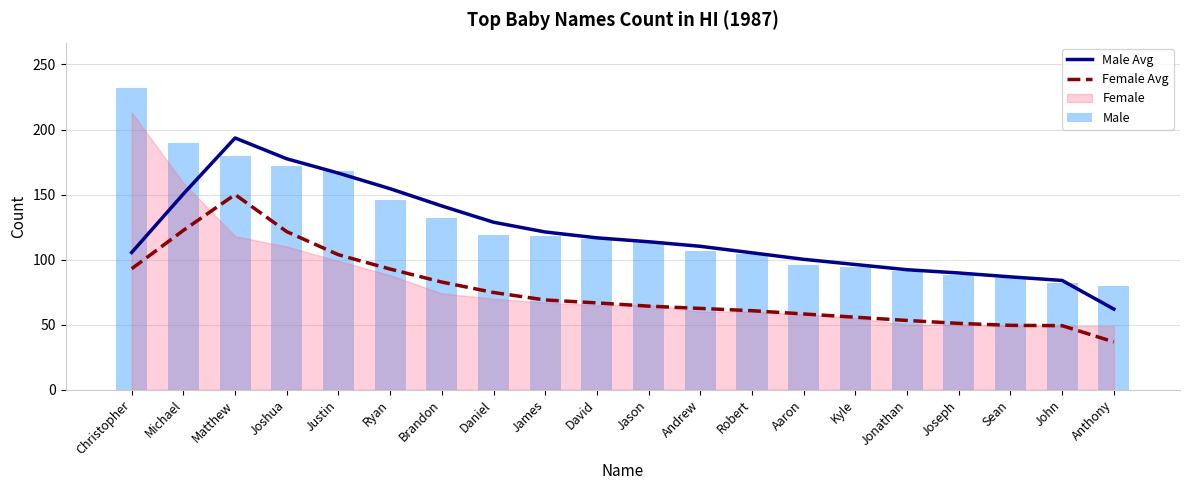

Reading left to right, transcribe all the data shown in this chart.

Male Avg: Christopher=105.5	Michael=150.5	Matthew=193.5	Joshua=177.5	Justin=166.5	Ryan=154.5	Brandon=141.2	Daniel=128.8	James=121.2	David=116.8	Jason=113.8	Andrew=110.2	Robert=105.2	Aaron=100.2	Kyle=96.2	Jonathan=92.2	Joseph=89.8	Sean=86.8	John=84.0	Anthony=62.0
Female Avg: Christopher=93.0	Michael=122.5	Matthew=150.0	Joshua=121.5	Justin=103.8	Ryan=92.8	Brandon=82.8	Daniel=74.8	James=69.0	David=66.8	Jason=64.2	Andrew=62.5	Robert=60.8	Aaron=58.2	Kyle=55.8	Jonathan=53.2	Joseph=51.0	Sean=49.5	John=49.2	Anthony=36.8
Male: Christopher=232.0	Michael=190.0	Matthew=180.0	Joshua=172.0	Justin=168.0	Ryan=146.0	Brandon=132.0	Daniel=119.0	James=118.0	David=116.0	Jason=114.0	Andrew=107.0	Robert=104.0	Aaron=96.0	Kyle=94.0	Jonathan=91.0	Joseph=88.0	Sean=86.0	John=82.0	Anthony=80.0